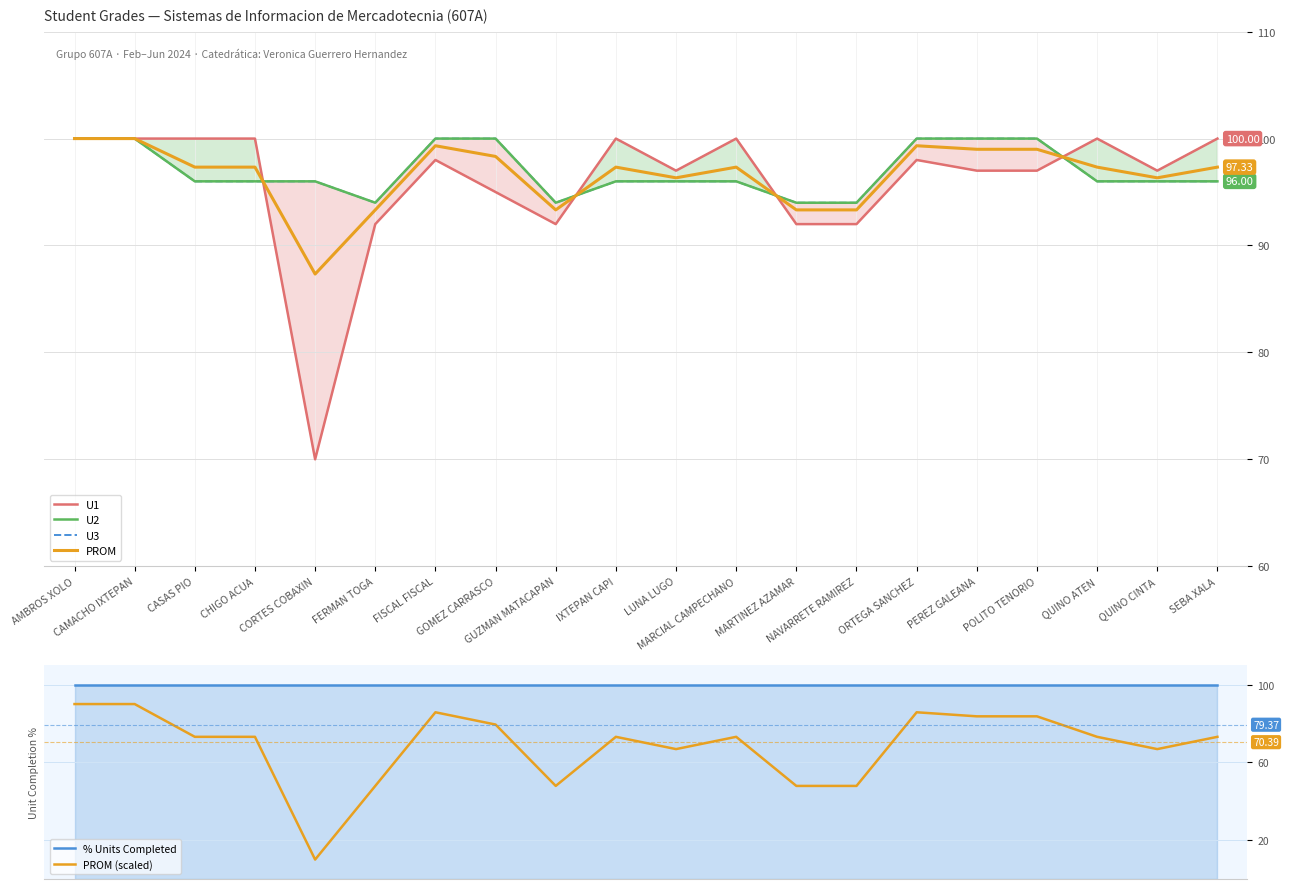

How many U3 values are between 96 and 100?

16